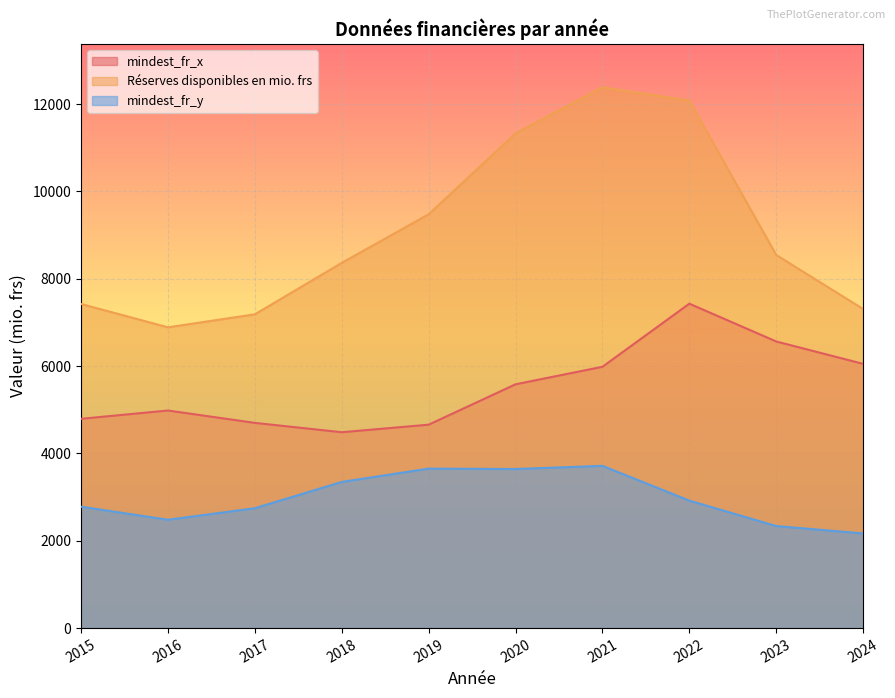

Which category has the lowest value in the Réserves disponibles en mio. frs series?

2016